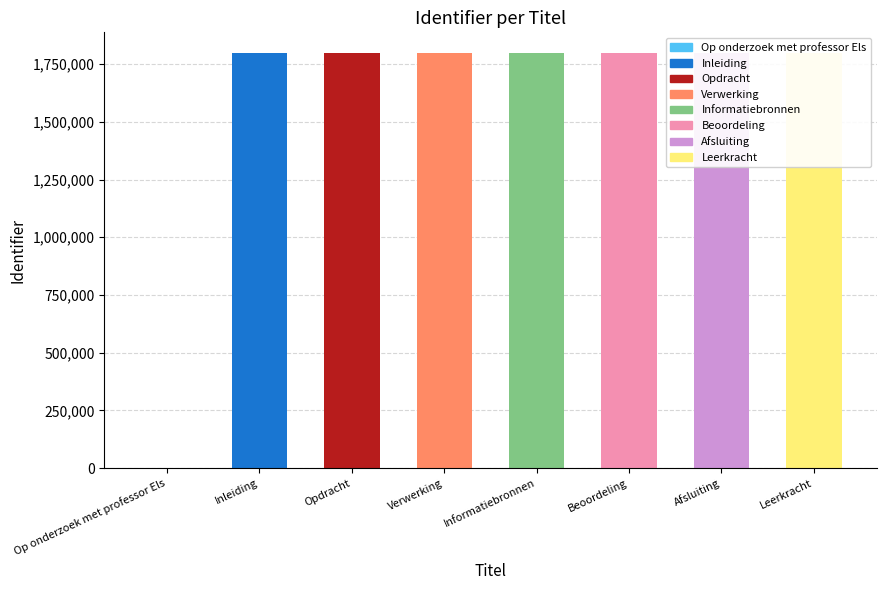

What is the label of the 7th bar from the left?

Afsluiting